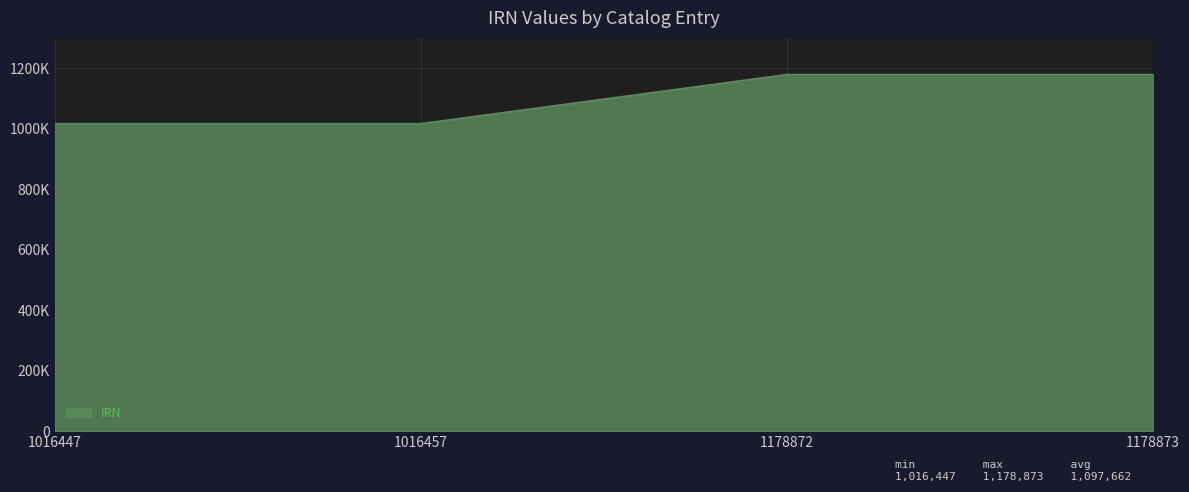

Reading left to right, list all the values displayed in this chart.

1016447=1016447	1016457=1016457	1178872=1178872	1178873=1178873